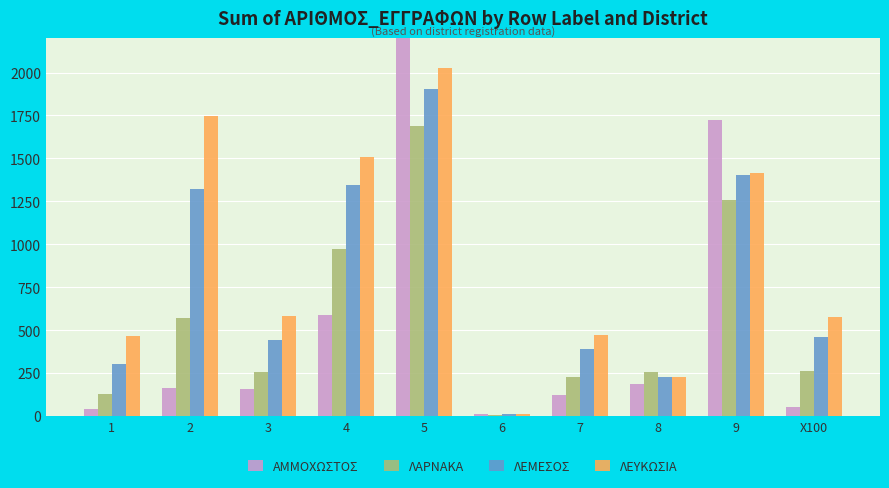

What is the value of the ΛΕΥΚΩΣΙΑ bar at the 9th from the left?

1416